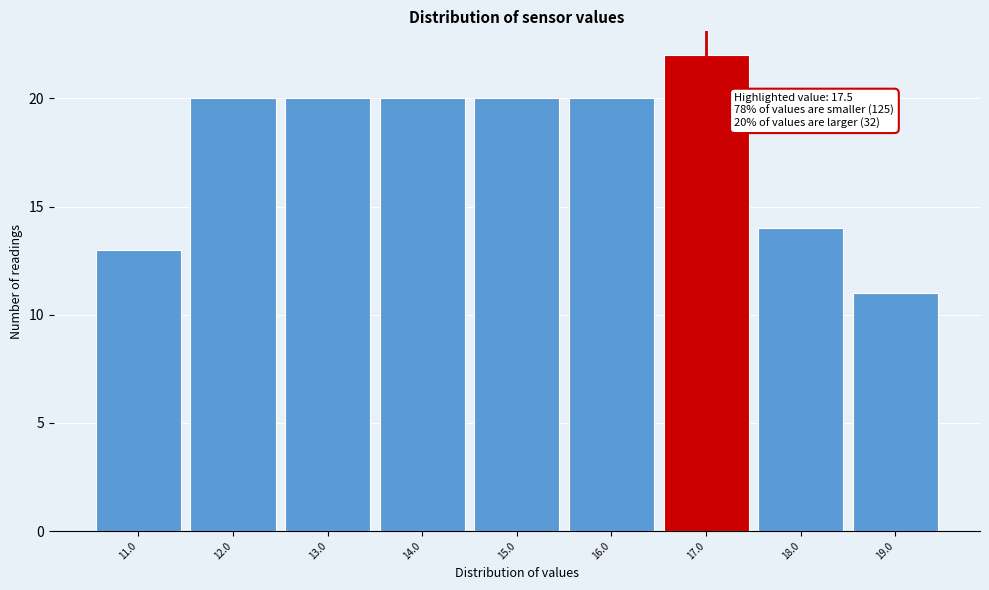

Reading right to left, what are all the values shown in this chart?

11	14	22	20	20	20	20	20	13